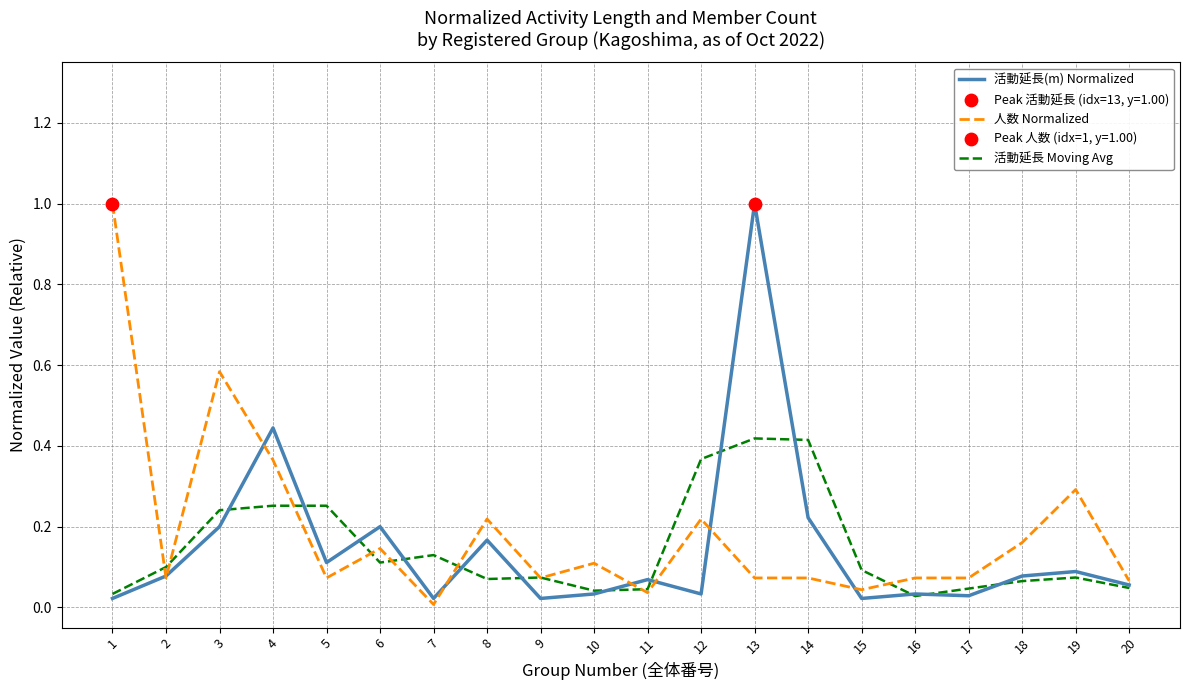

Which series changed the most between 14 and 15?

活動延長 Moving Avg